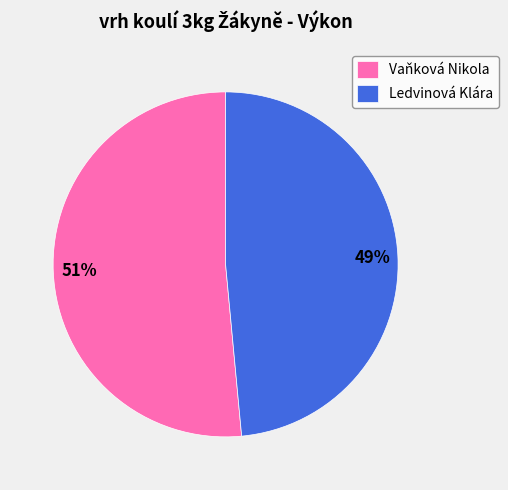

Rank the categories by value from highest to lowest.

Vaňková Nikola, Ledvinová Klára